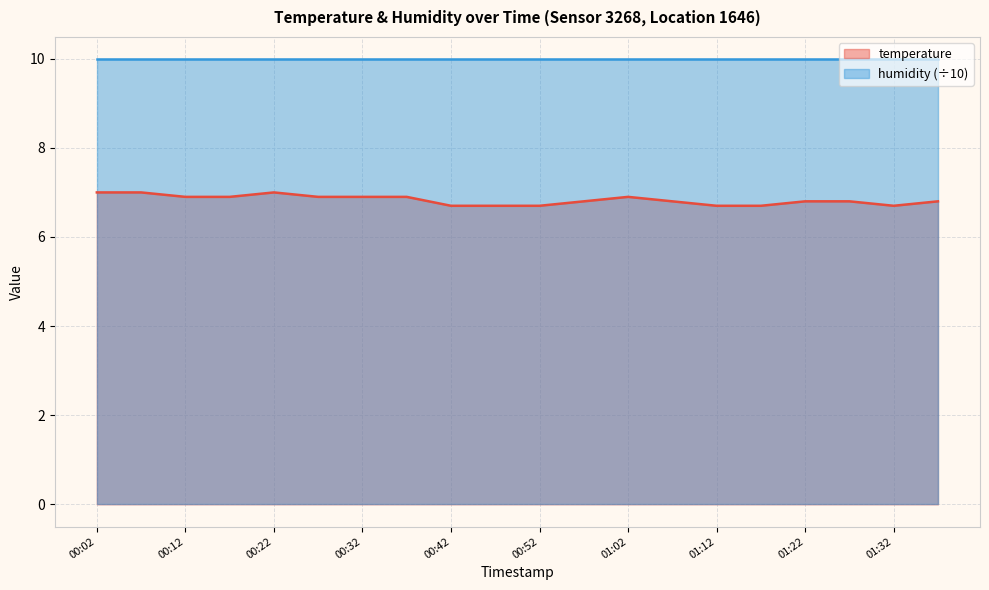

What position from the right is 00:07?

19